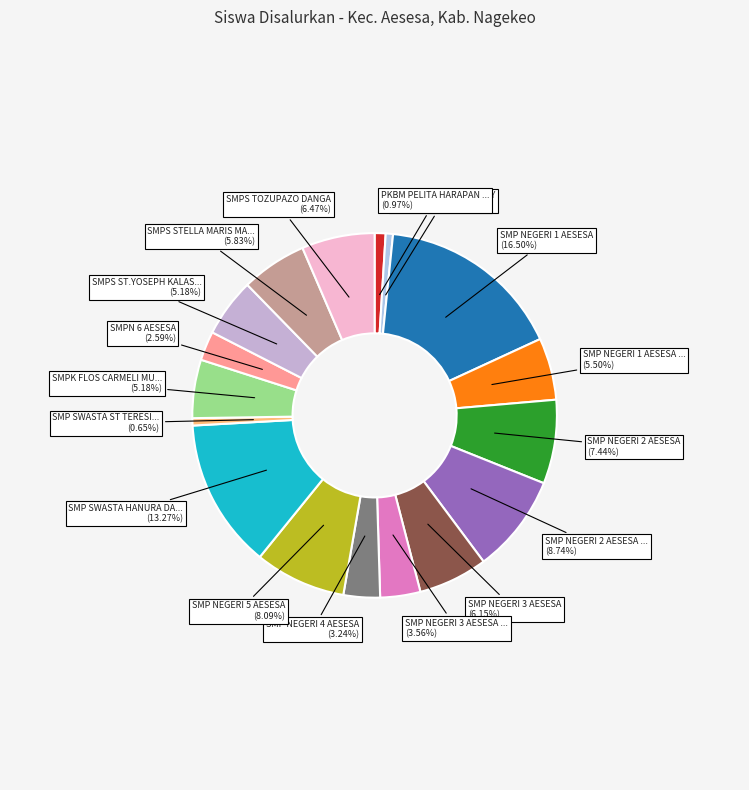

What is the largest slice in the pie chart?

SMP NEGERI 1 AESESA